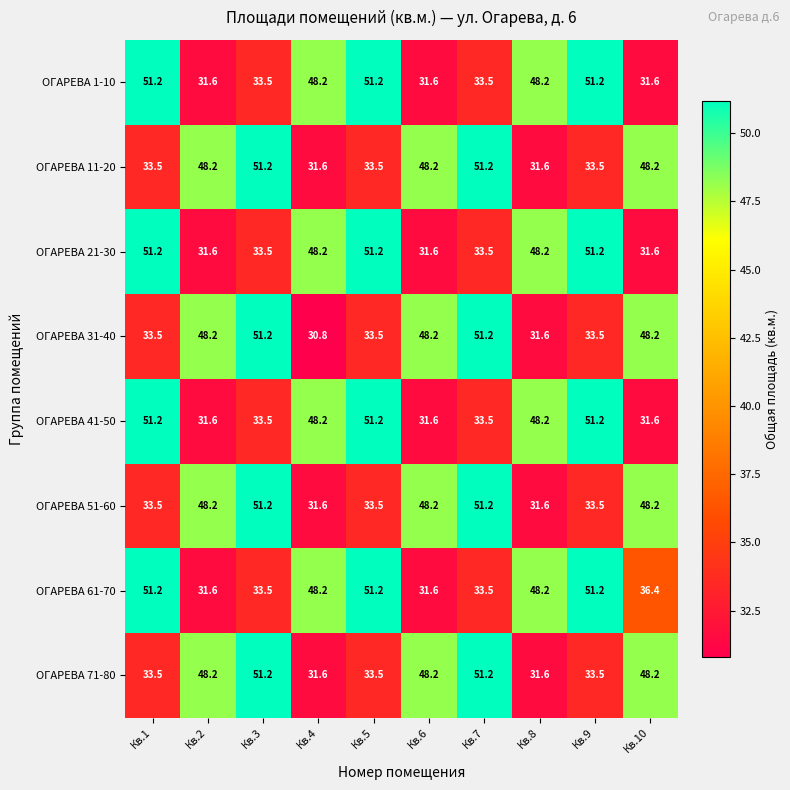

Is it true that ОГАРЕВА 11-20 equals 33.5 at Кв.9?

True